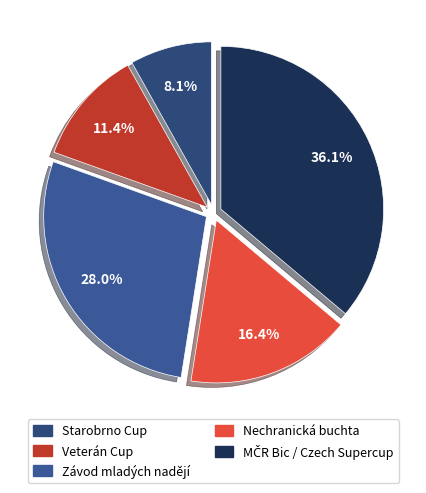

How many segments does this pie chart have?

5